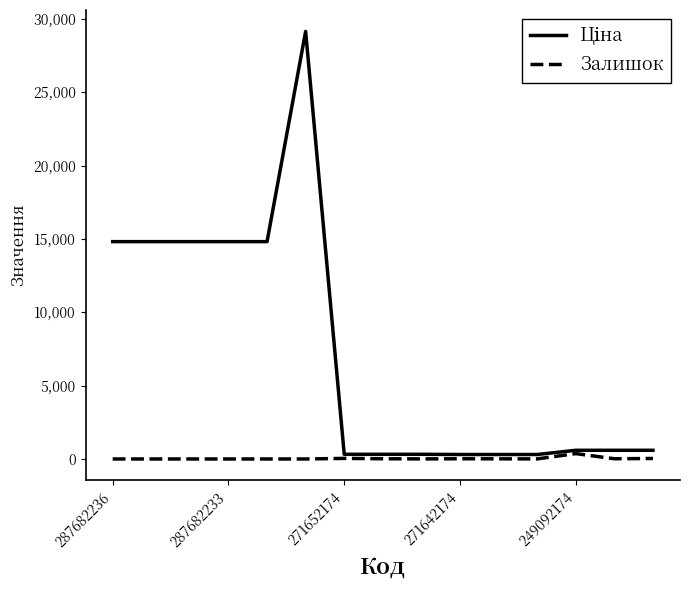

Rank the series by their maximum value, from lowest to highest.

Залишок, Ціна